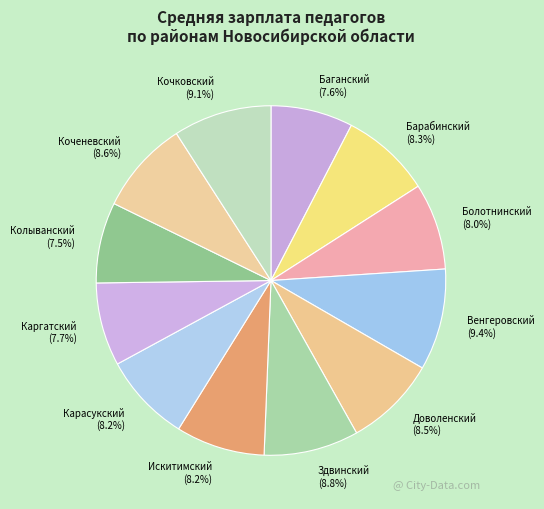

To the nearest percent, what percentage of the pie is Здвинский?

9%